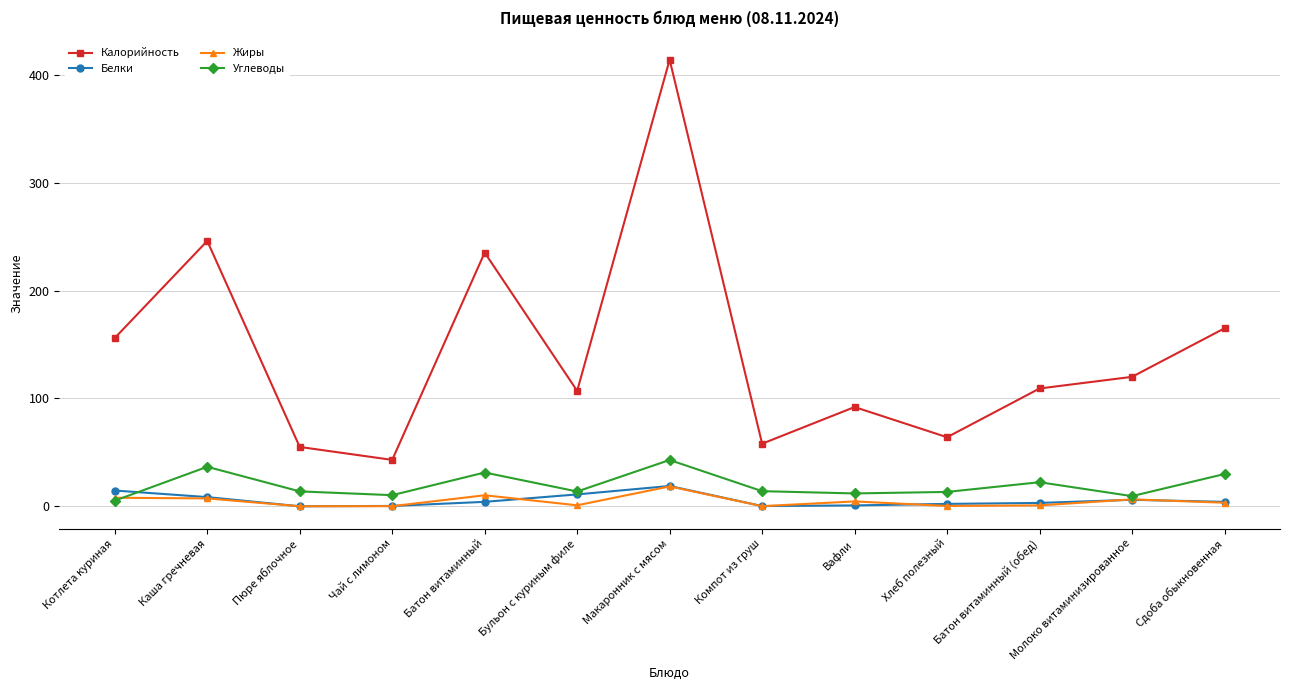

What is the label of the 10th point from the left?

Хлеб полезный